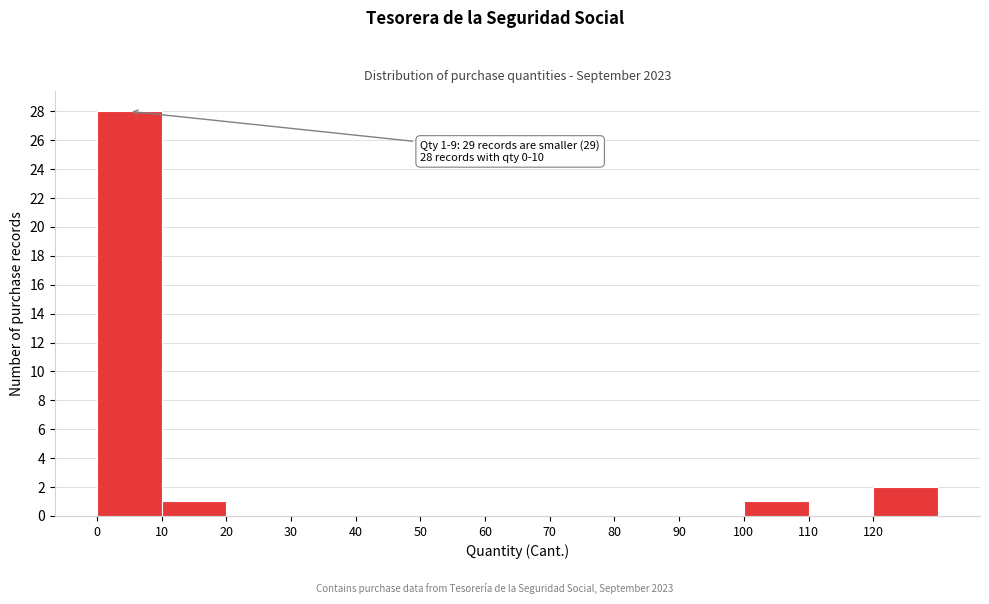

Over which range of the x-axis is the bar tallest?

0 to 10